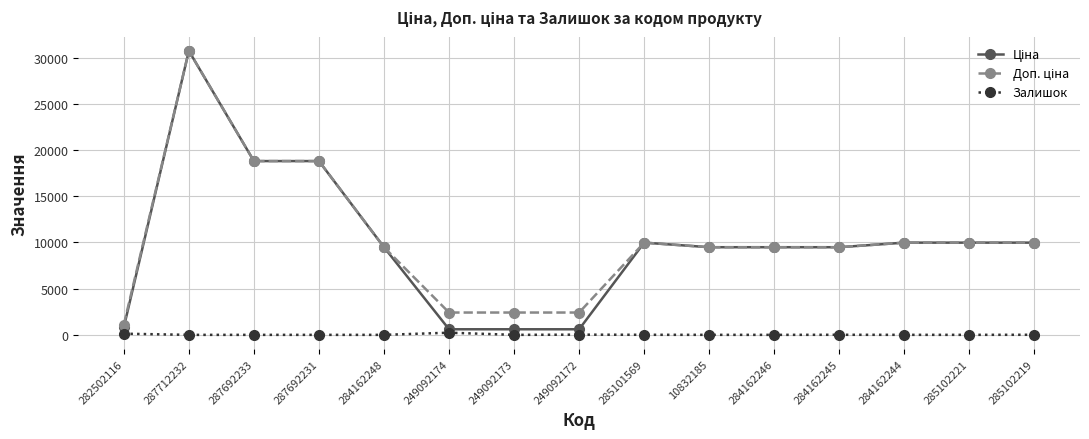

What is the difference between the highest and lowest values at 287692233?

18796.8